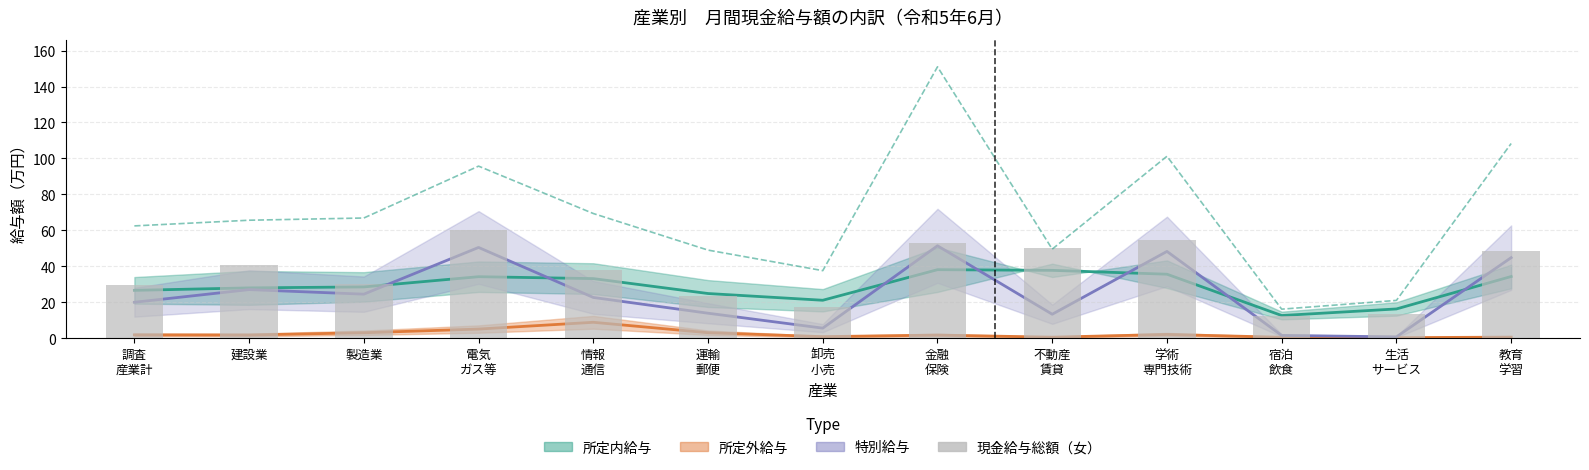

What is the total value across all series at 運輸
郵便?

114.7